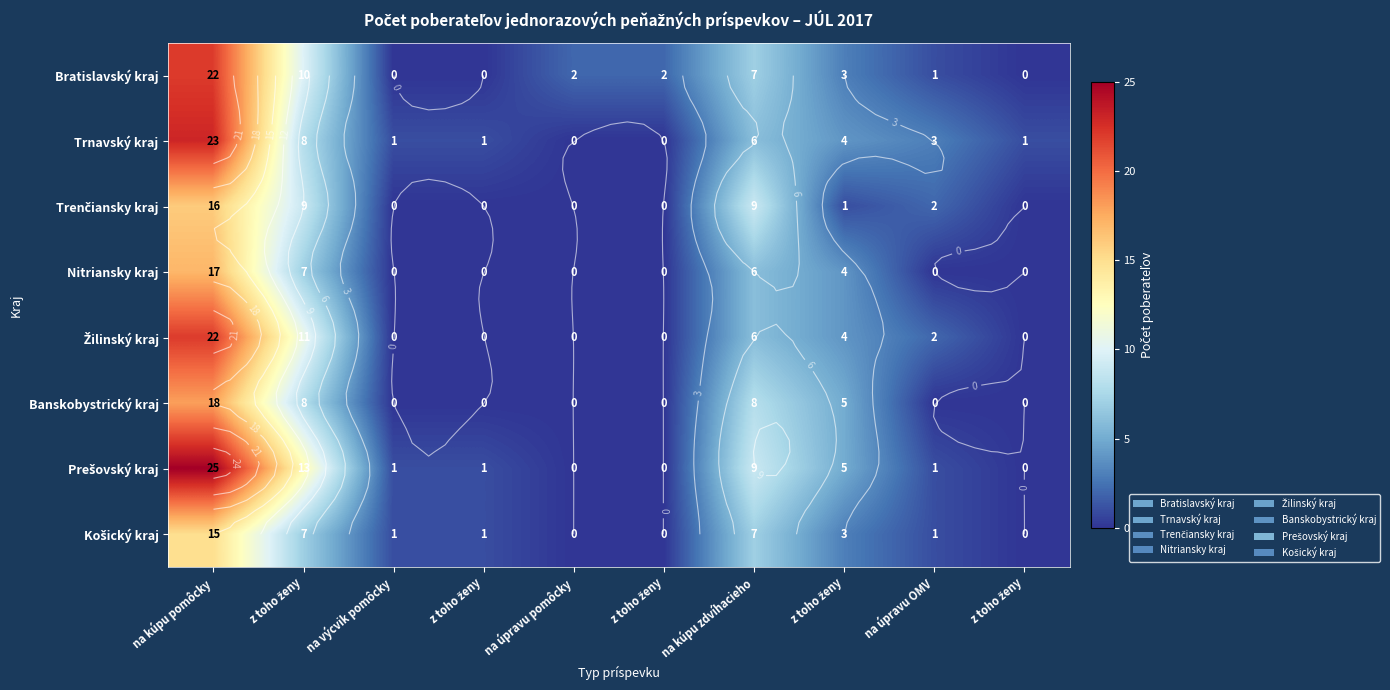

What is the difference between the Trnavský kraj values at na úpravu OMV and na úpravu pomôcky?

3